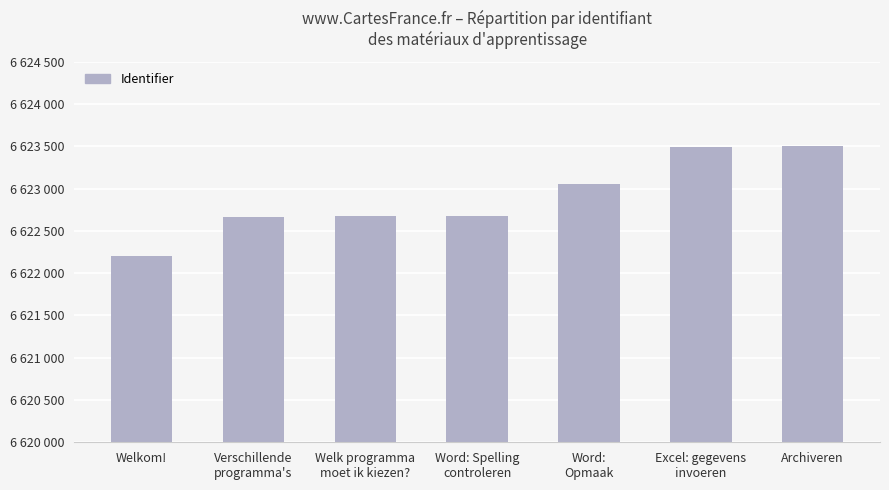

Are the bars grouped side by side (vs. stacked)?

No